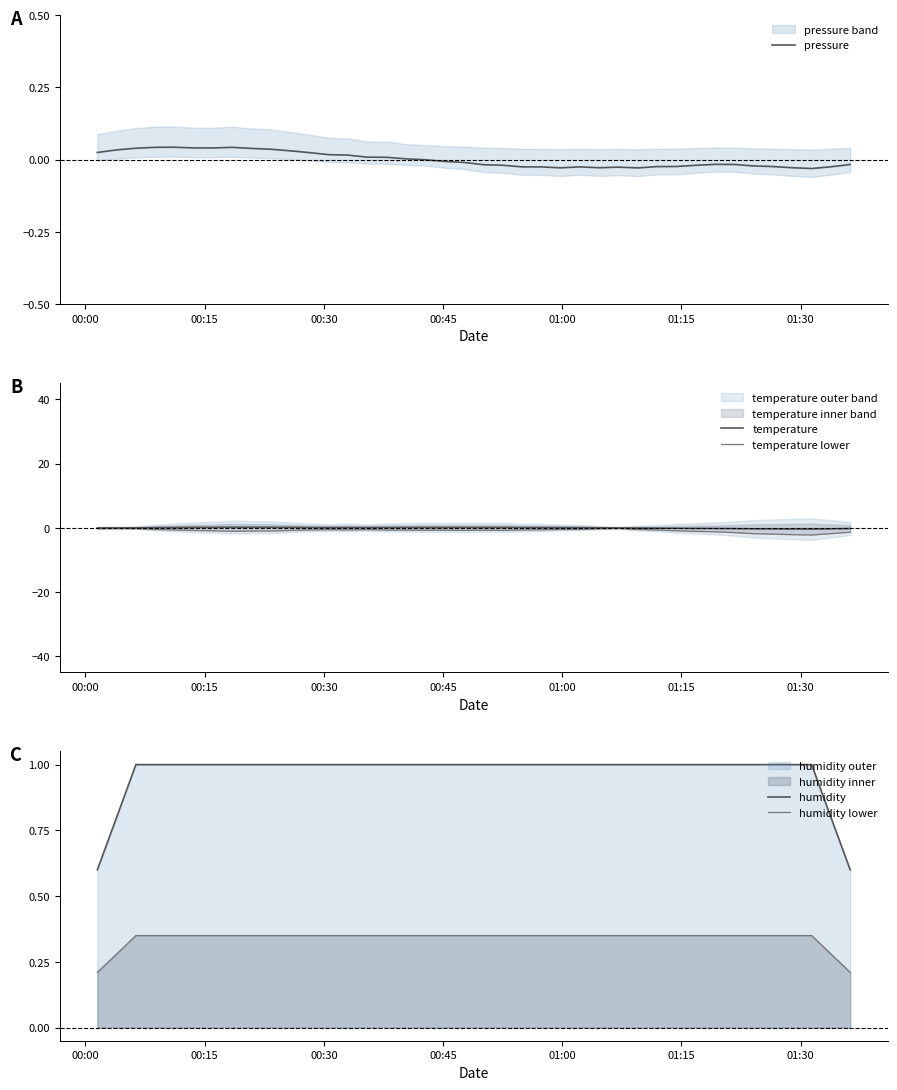

What is the highest value of the humidity series?

1.0